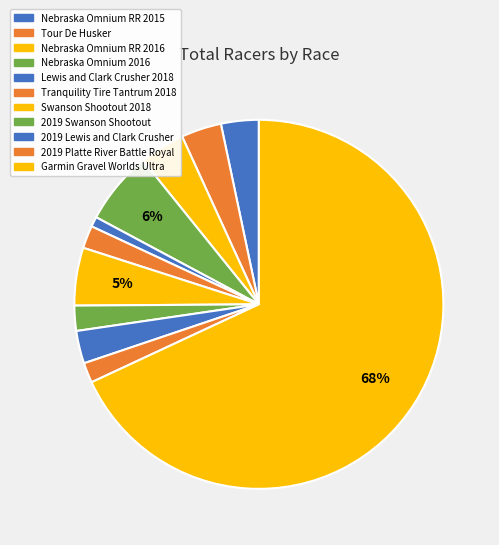

The Tour De Husker slice represents 4% of the pie. True or false?

True